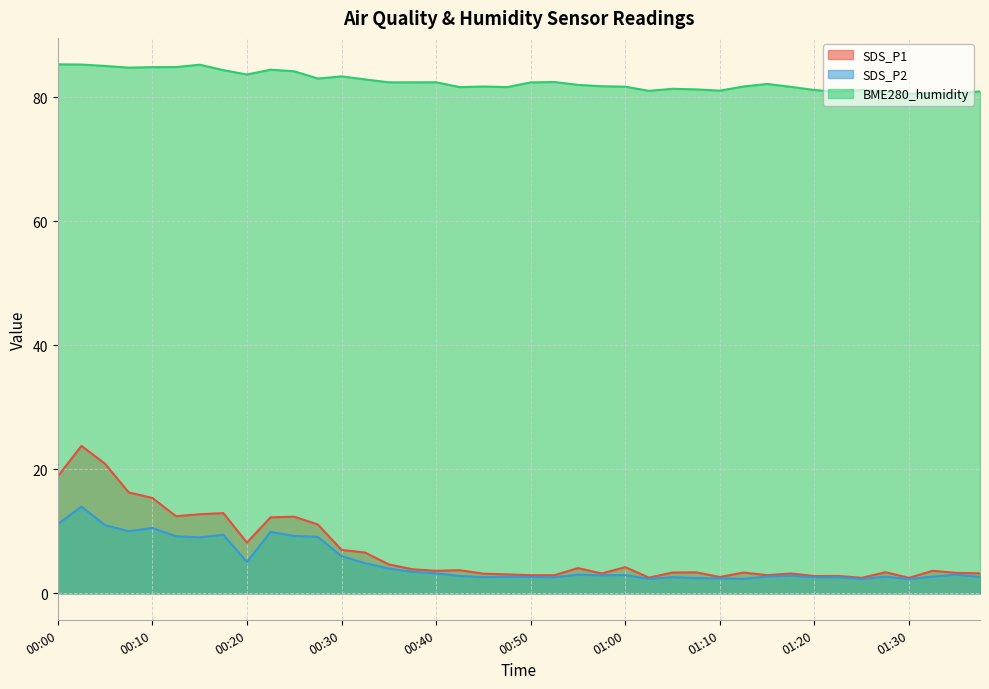

What are all the series names shown in the legend?

SDS_P1, SDS_P2, BME280_humidity